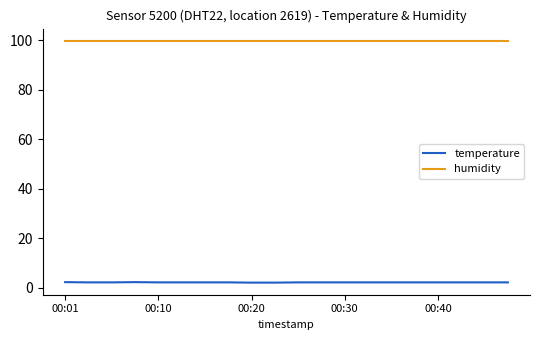

What is the maximum value shown in the chart?

99.9